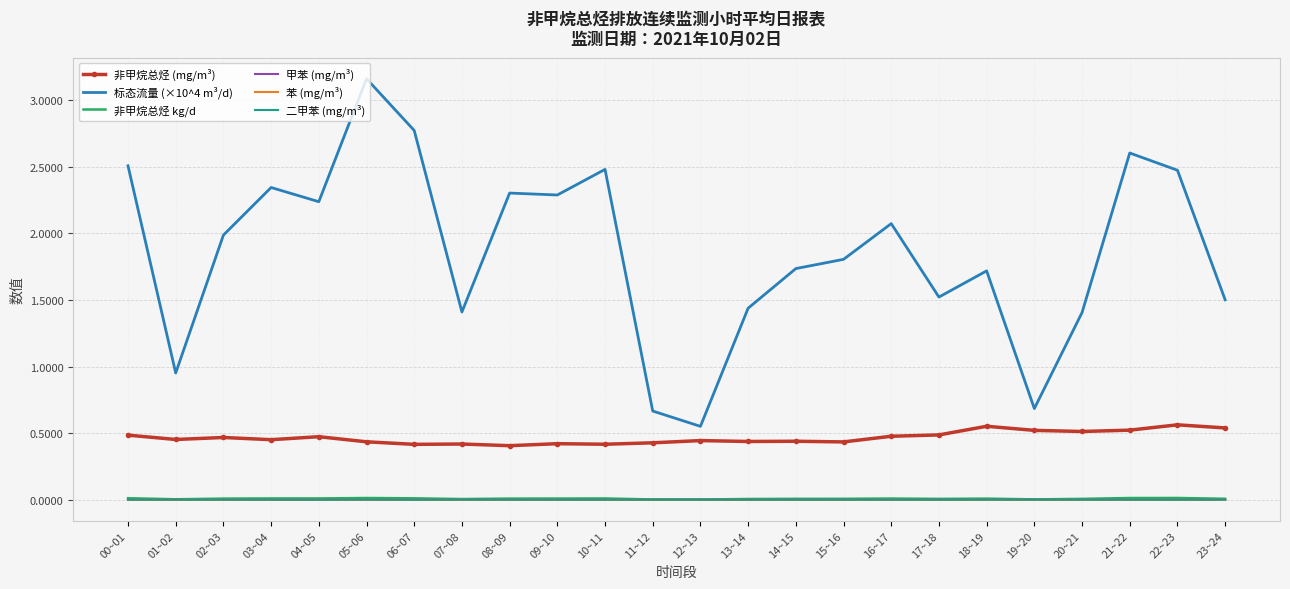

Which series has the largest total across all categories?

标态流量 (×10^4 m³/d)